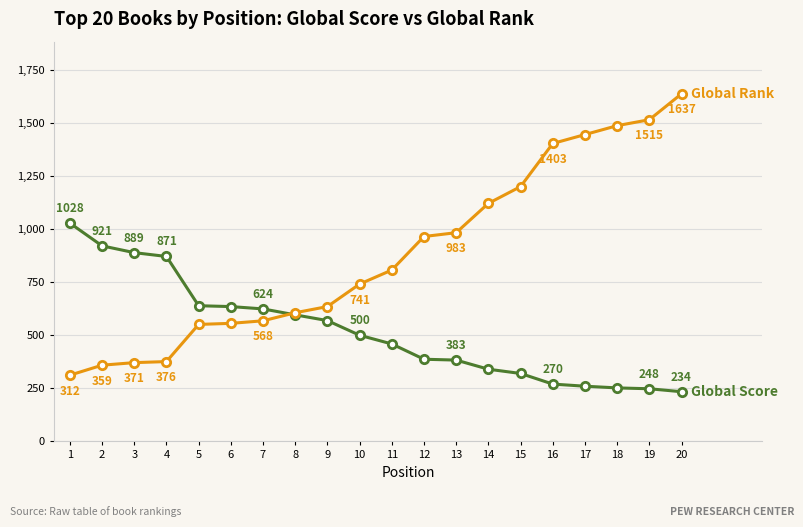

What is the greatest value displayed?

1637